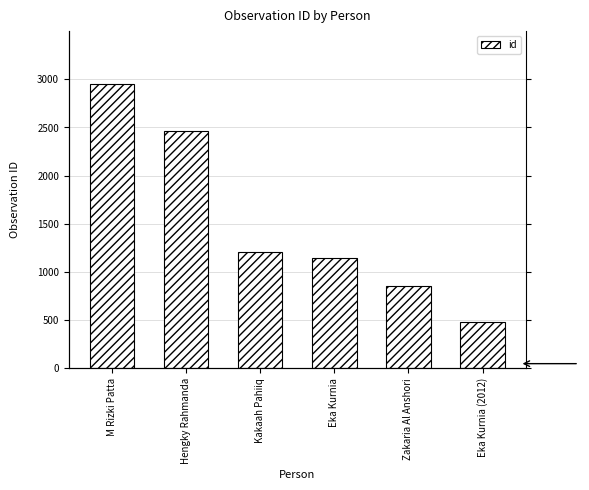

Where is the data nearest to the value 1715?

Kakaah Pahiiq